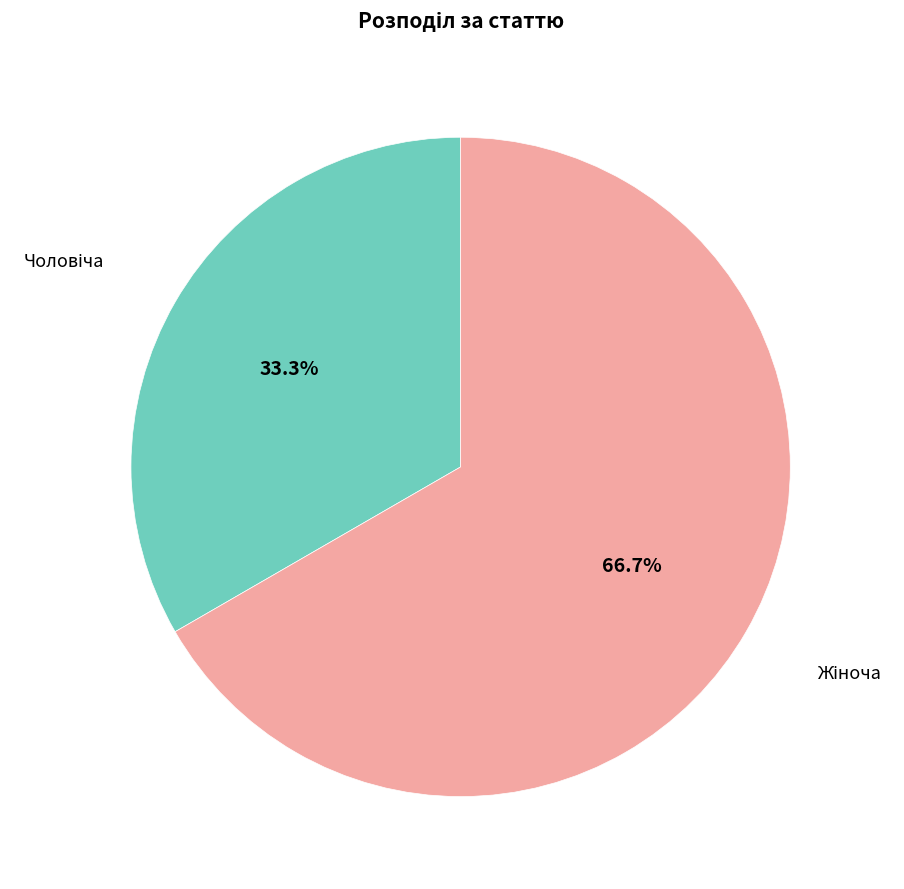

Is there any slice that represents more than half of the pie?

Yes